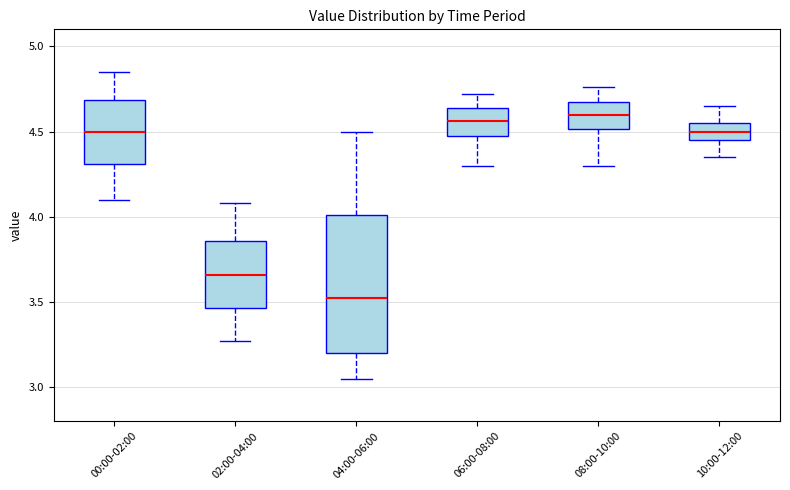

Comparing the boxes themselves (not the whiskers), which one is the tallest?

04:00-06:00